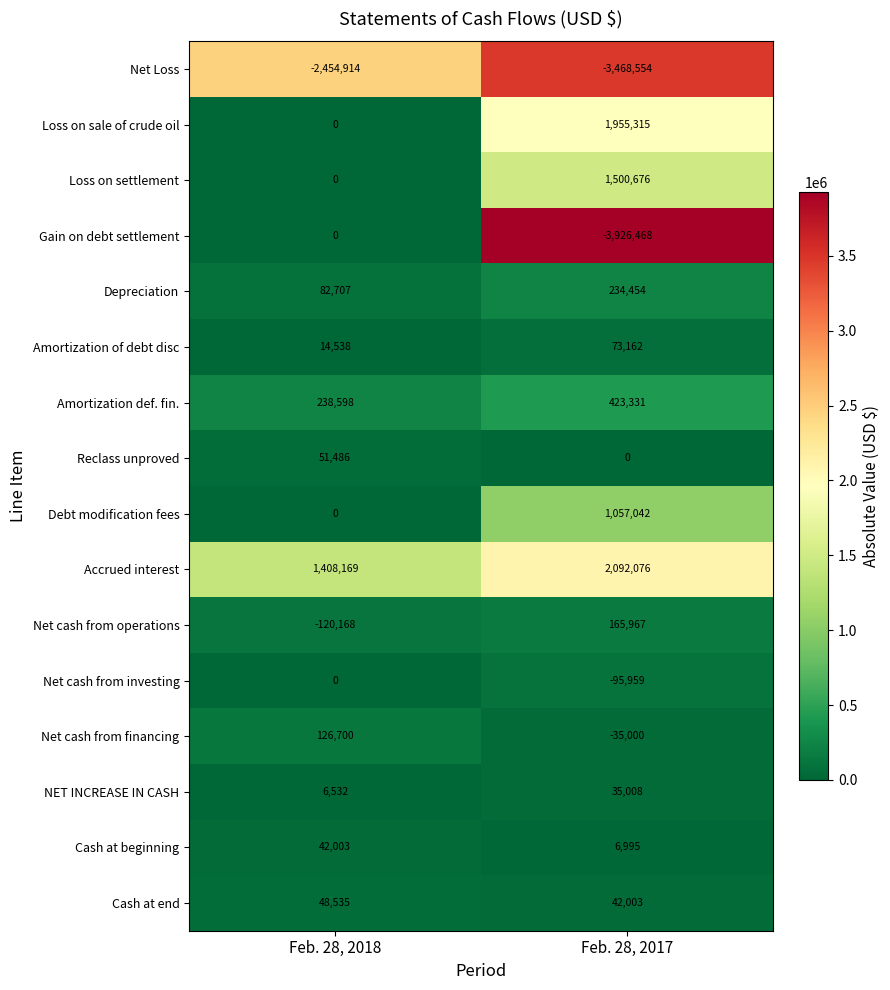

Read the Accrued interest value at Feb. 28, 2018, to the nearest 10.

1408170